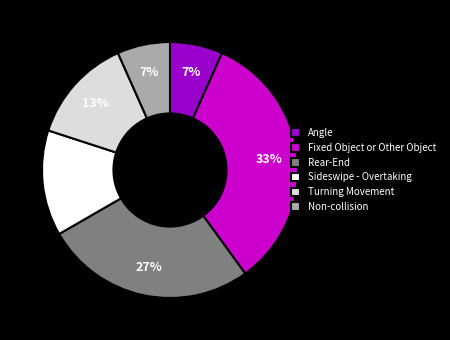

Is there any slice that represents more than half of the pie?

No